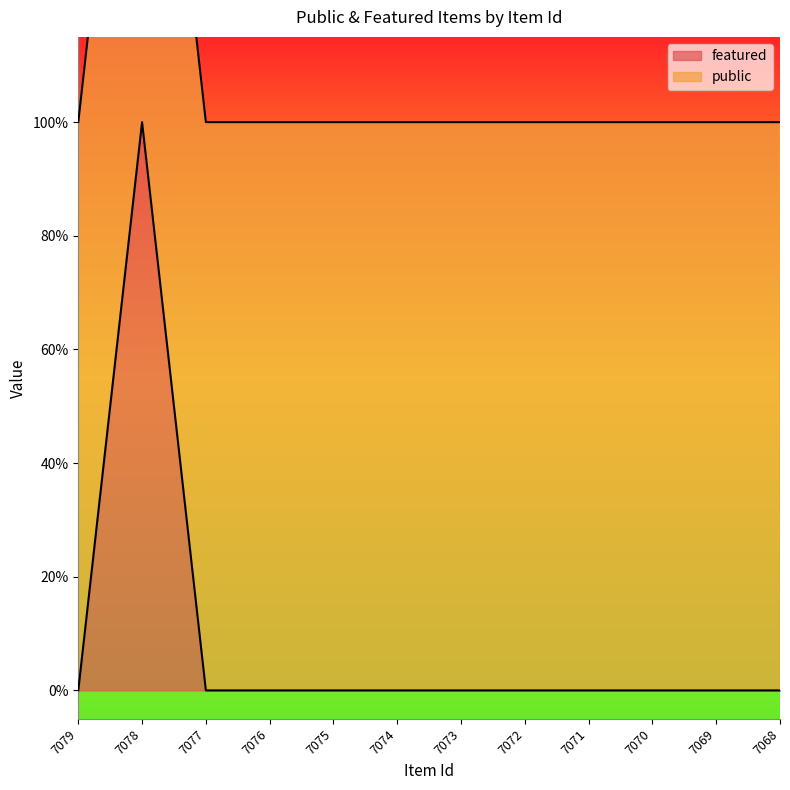

What is the difference between the maximum and minimum values?

1